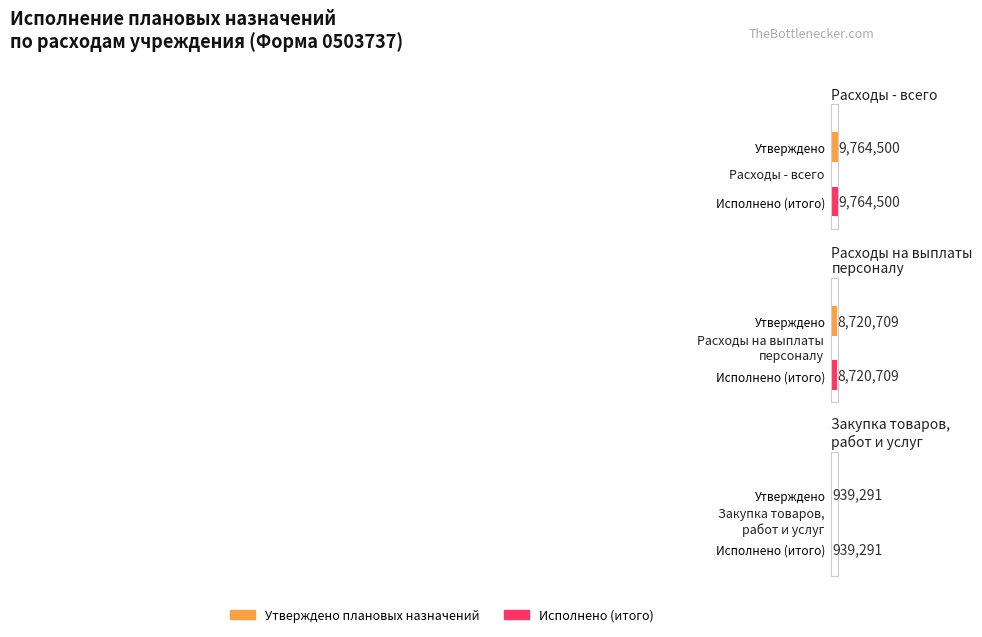

At which label does Исполнено (итого) reach its minimum?

Закупка товаров,
работ и услуг